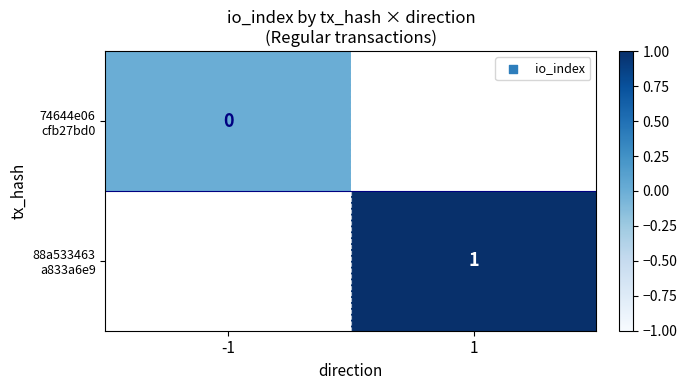

Which category has the lowest value across all series?

-1